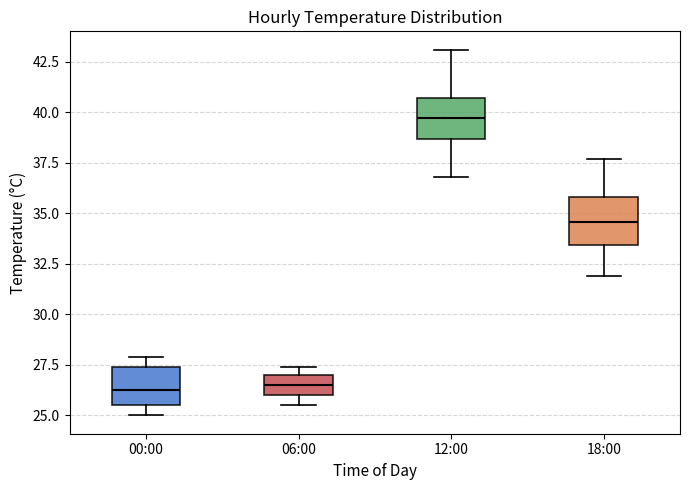

Where is the upper edge of the box for 12:00 on the y-axis? The values are not printed on the chart, so give them approximately, as read against the axis.

40.5